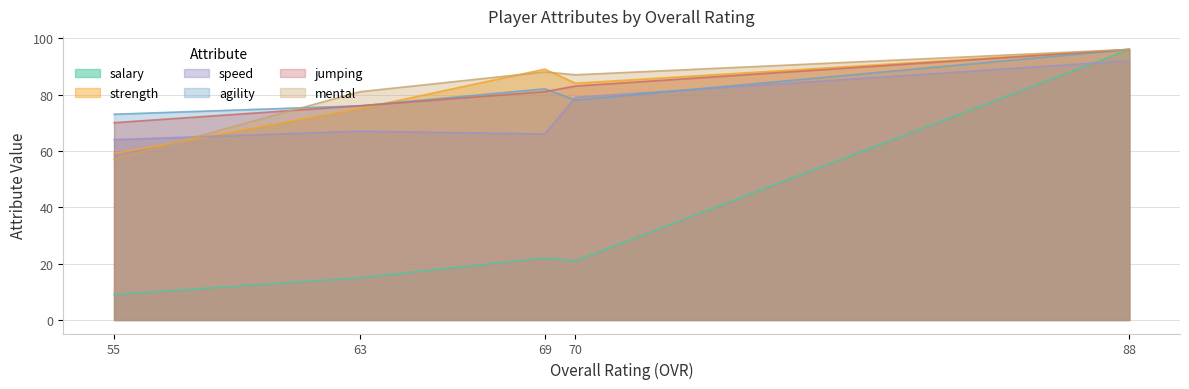

Reading left to right, extract all data points from this chart.

salary: 9	15	22	21	96
strength: 59	75	89	84	96
speed: 64	67	66	79	92
agility: 73	76	82	78	96
jumping: 70	76	81	83	96
mental: 57	81	88	87	96